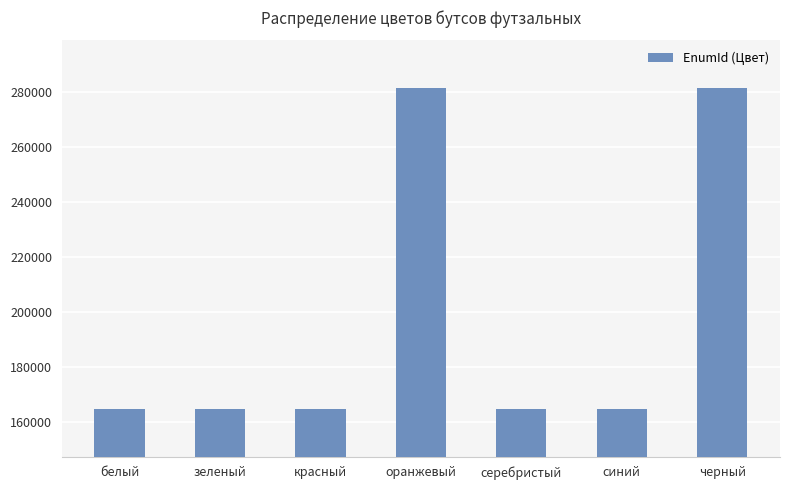

What is the ratio of the value at оранжевый to the value at серебристый?

1.7